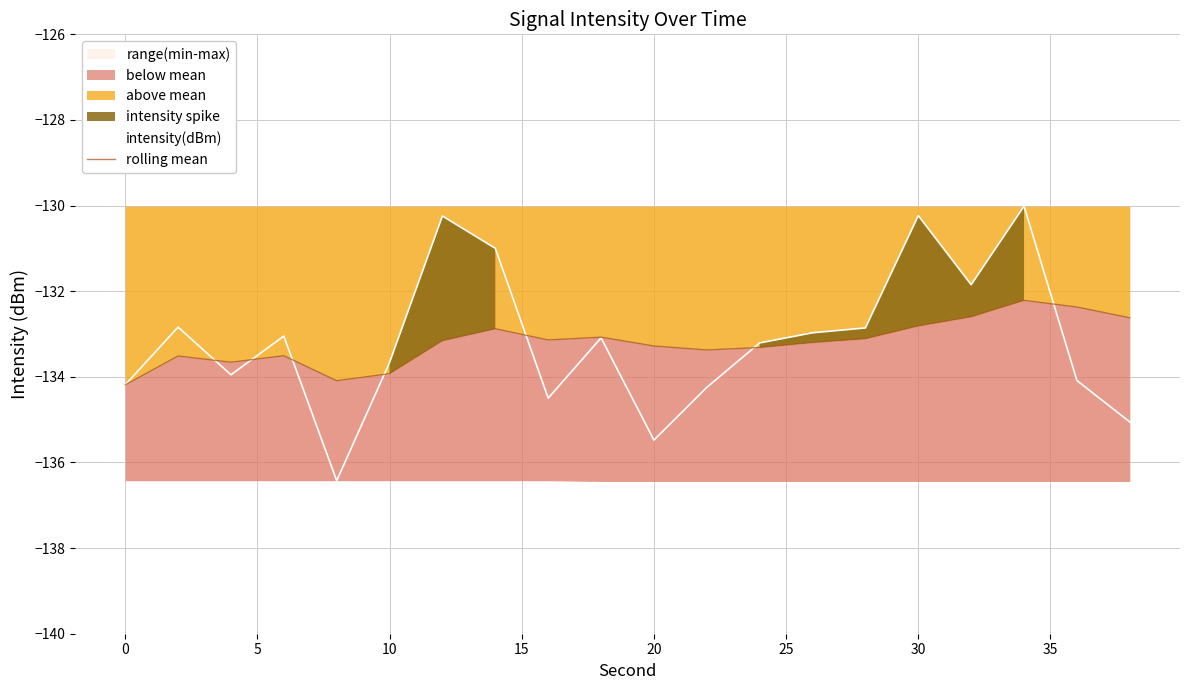

How many times do rolling mean and intensity(dBm) cross each other?

7